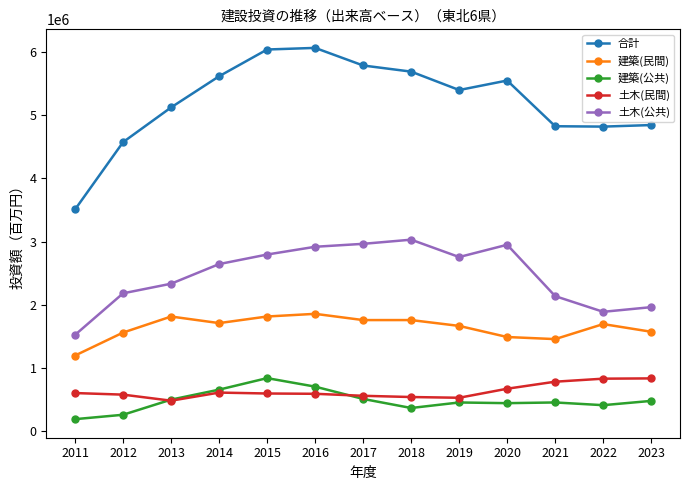

True or false: 合計 has more than 0 interior local peaks.

True